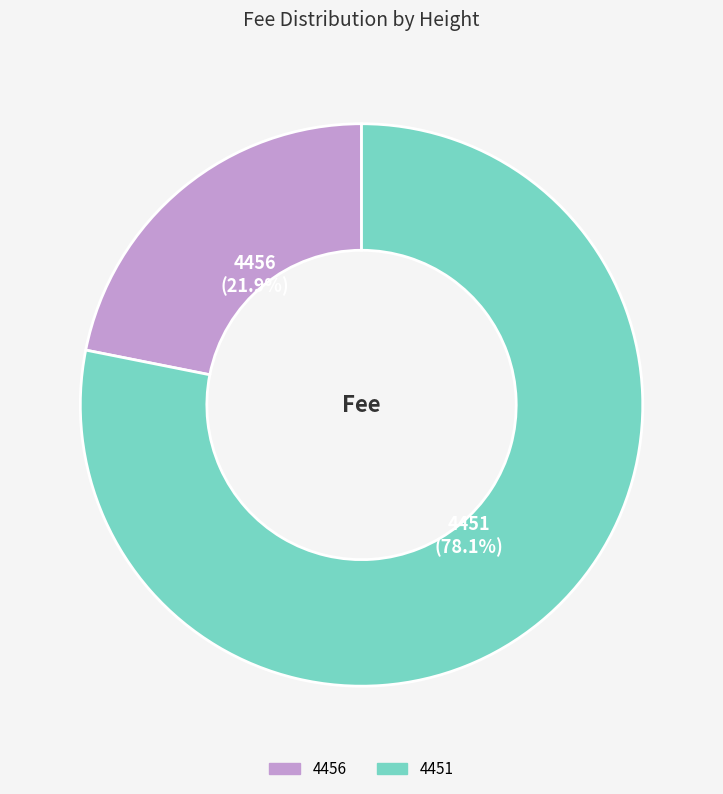

Do 4456 and 4451 together represent more than half of the pie?

Yes